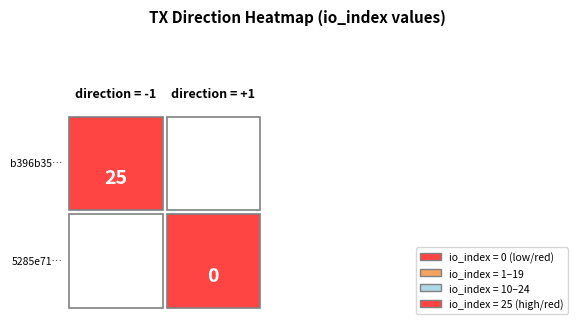

What is the total value across all series at io_index?

25